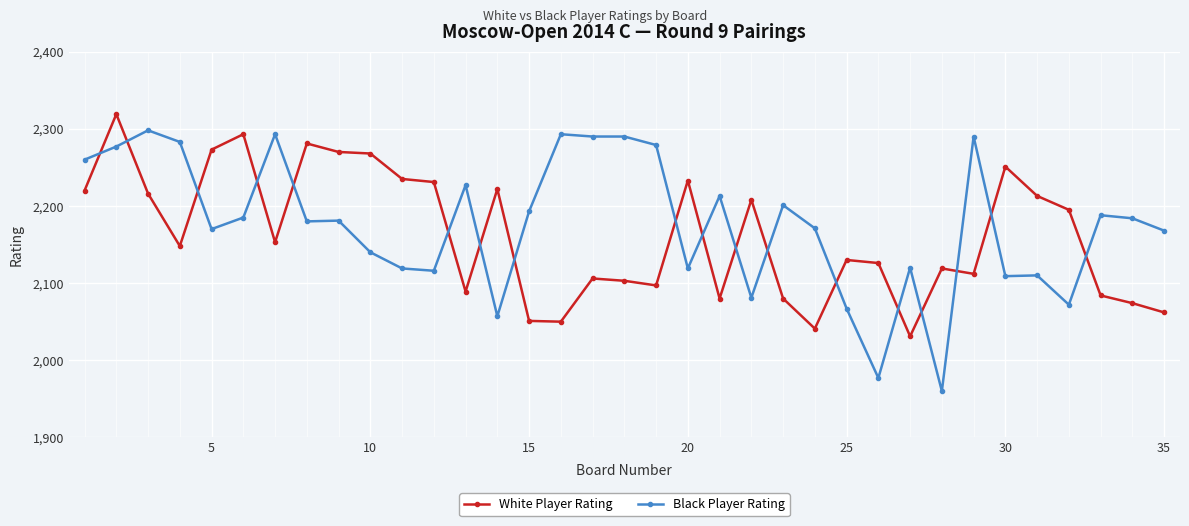

What is the greatest value displayed?

2319